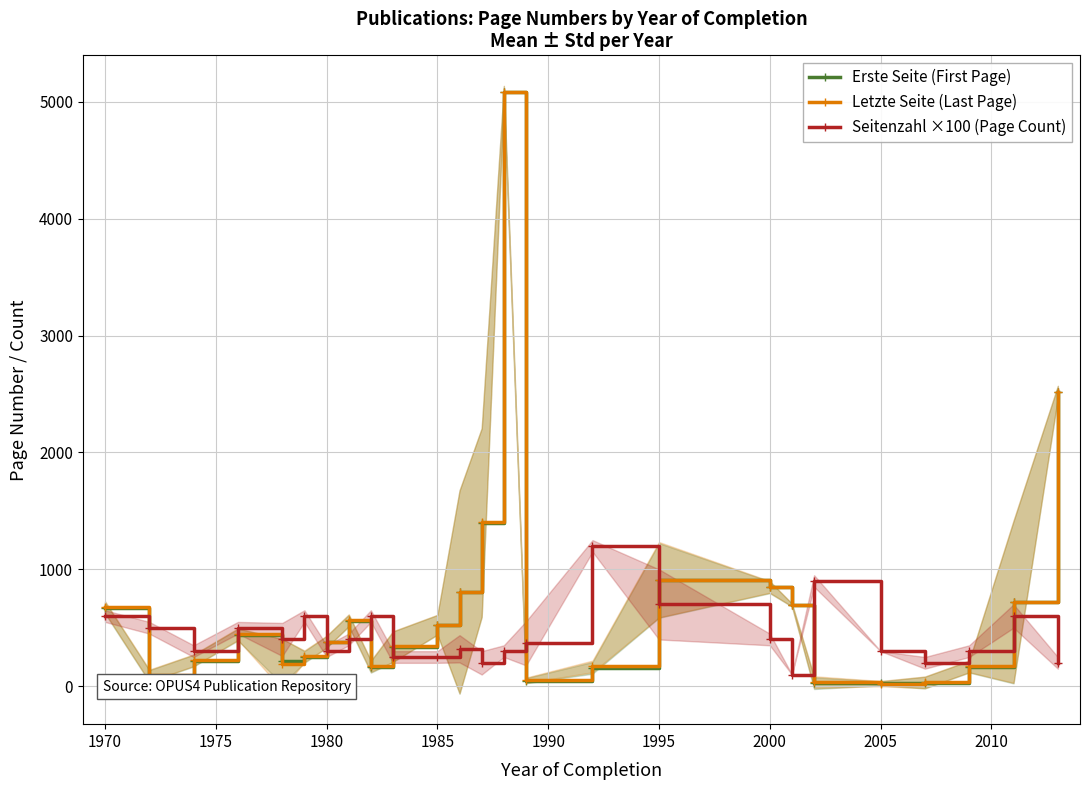

True or false: Erste Seite (First Page) has a value of 197.7 at 1980.

False